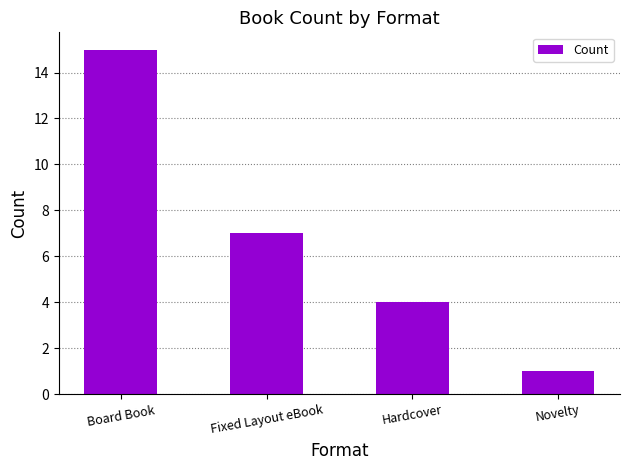

Does the chart contain any negative values?

No